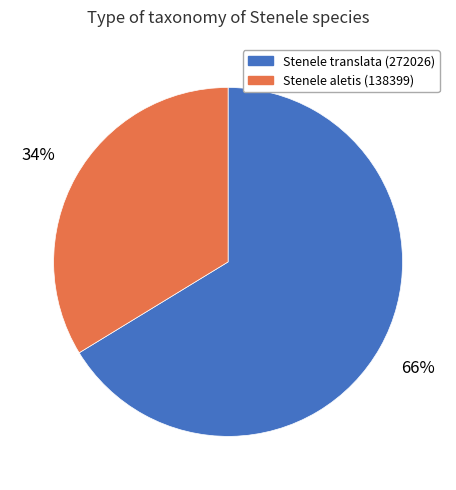

To the nearest percent, what portion does Stenele translata (272026) represent?

66%